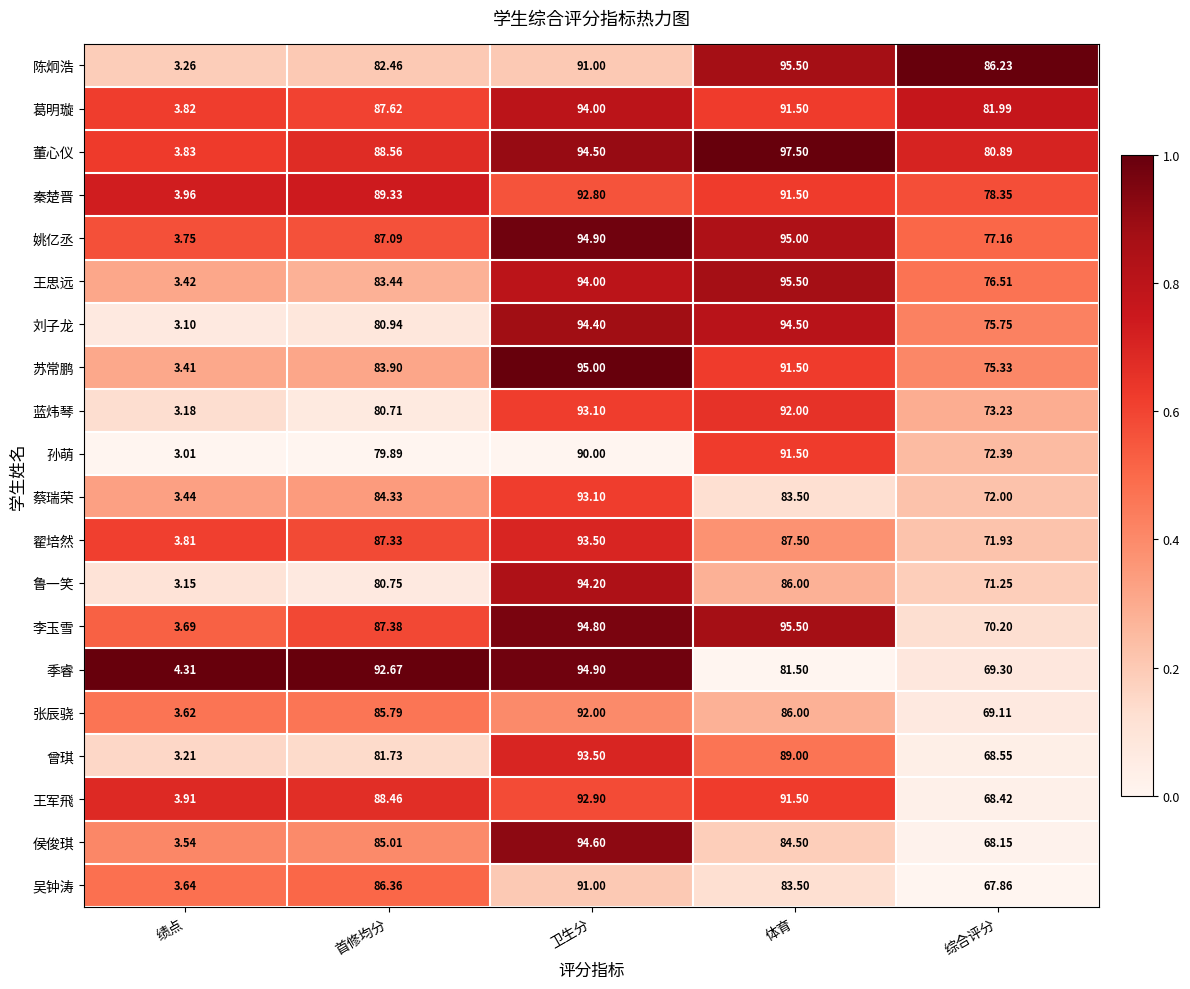

Rank the categories by 蔡瑞荣 value from highest to lowest.

卫生分, 首修均分, 体育, 综合评分, 绩点